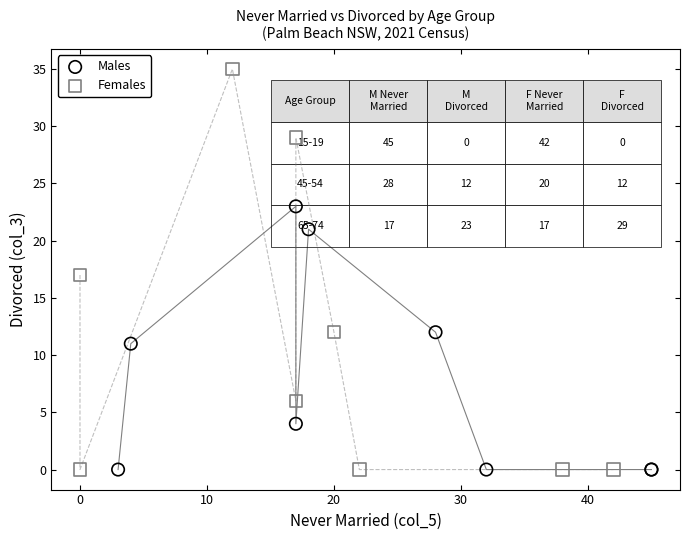

What are all the series names shown in the legend?

Males, Females